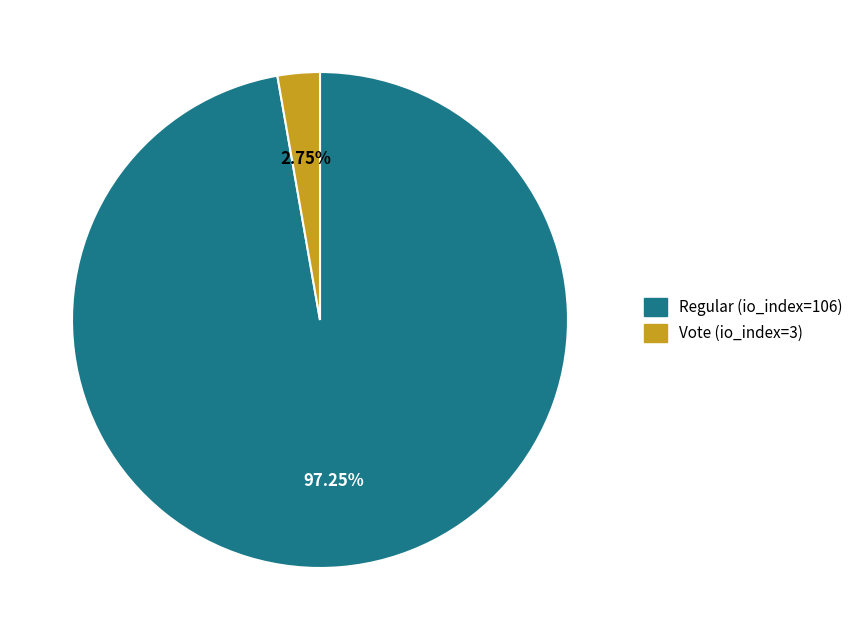

Between Regular (io_index=106) and Vote (io_index=3), which is larger?

Regular (io_index=106)